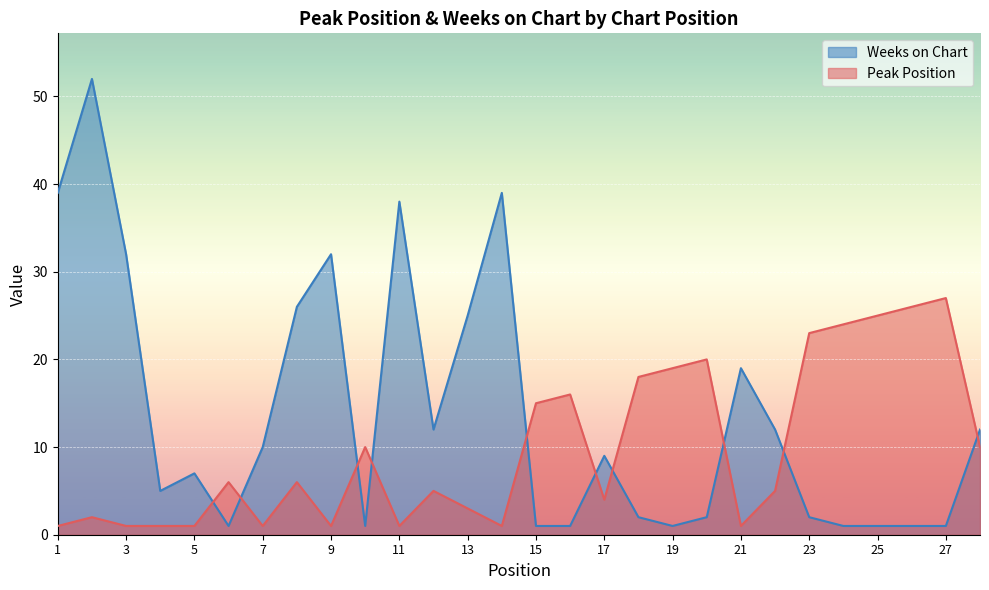

How many series are shown in this chart?

2